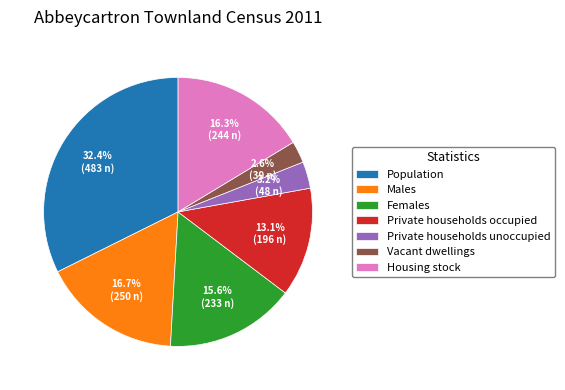

What is the smallest slice in the pie chart?

Vacant dwellings